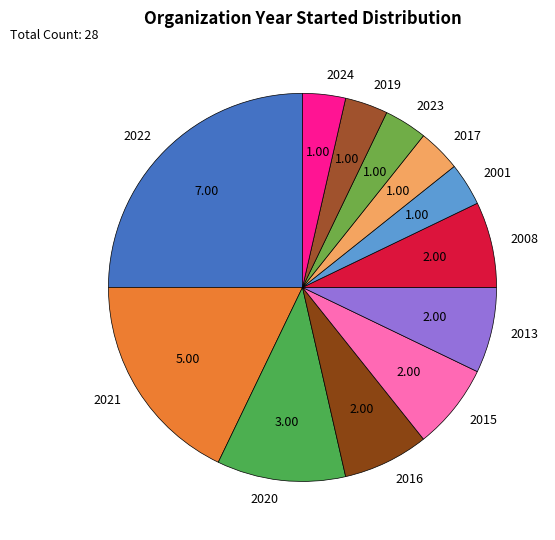

Approximately how many times larger is the value at 2001 compared to 2019?

1.0